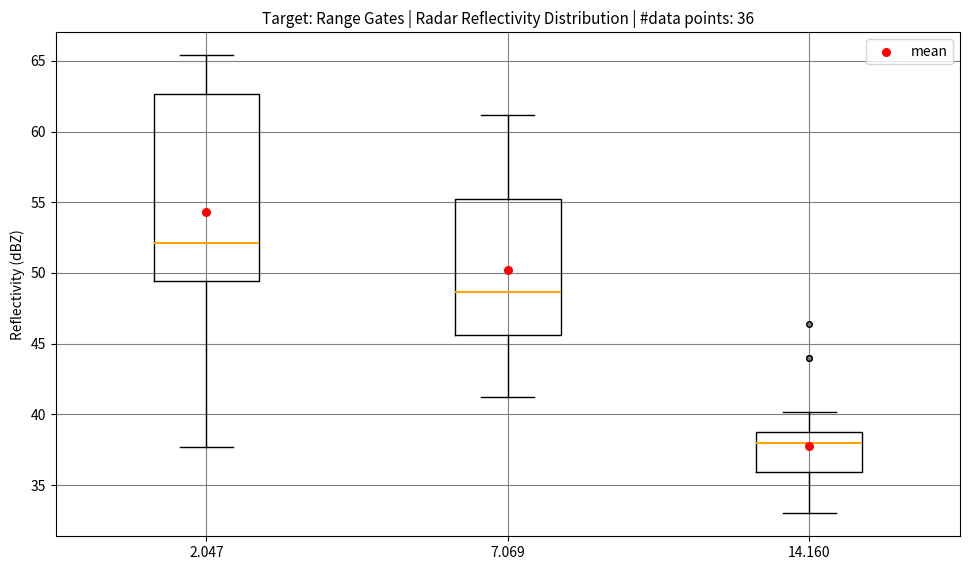

Comparing the boxes themselves (not the whiskers), which one is the tallest?

2.047